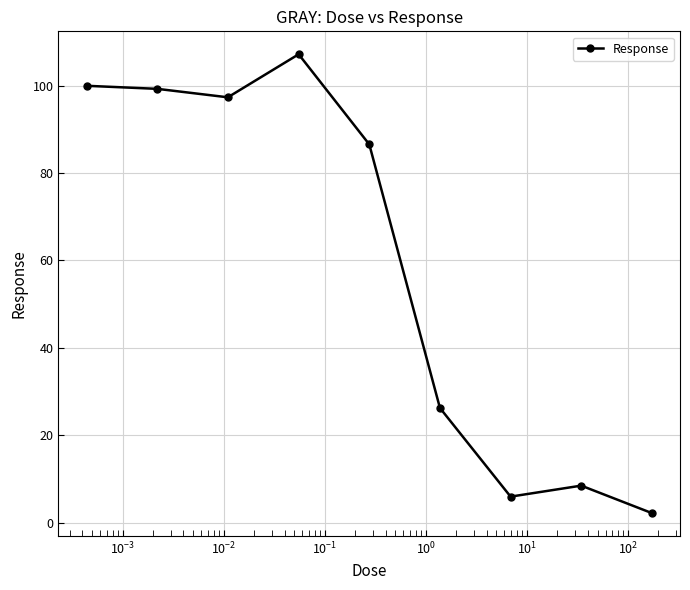

What is the maximum value shown in the chart?

107.2